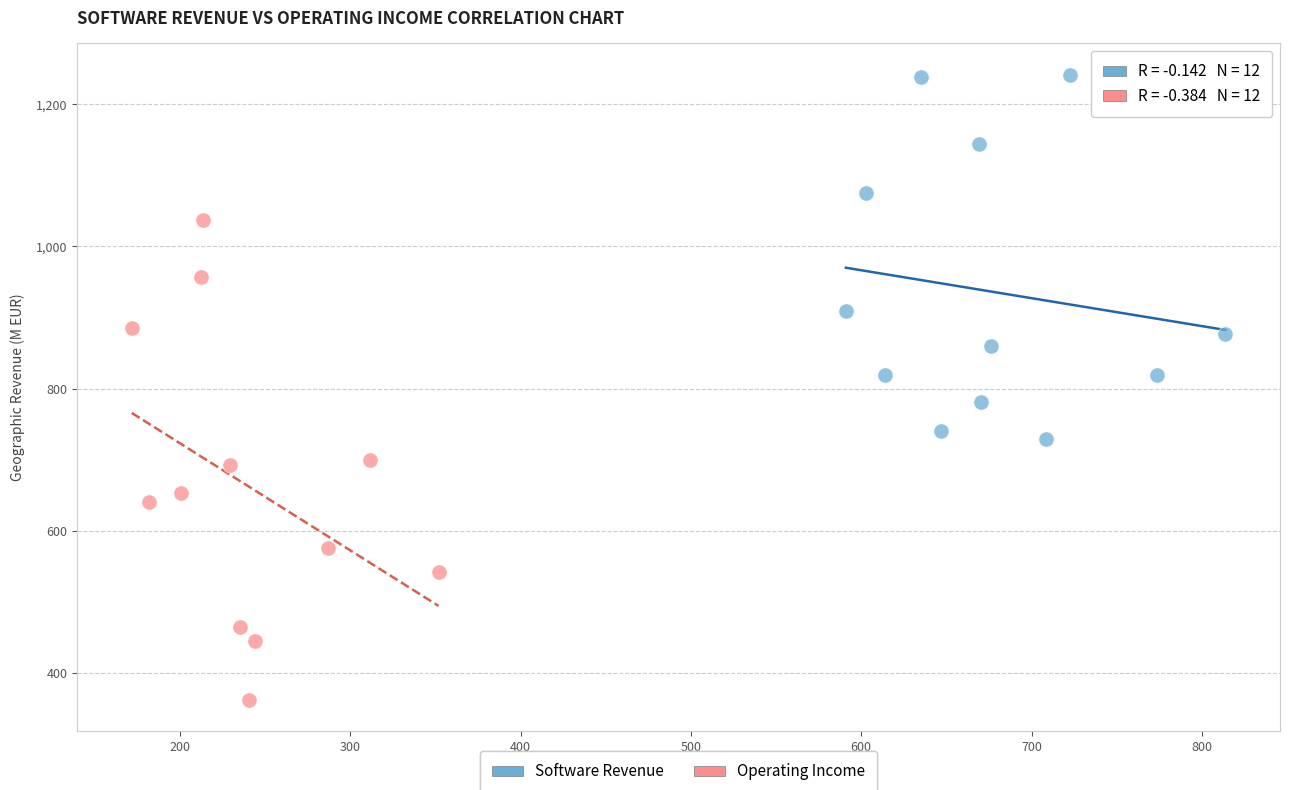

Which series reaches the maximum Y coordinate?

Software Revenue